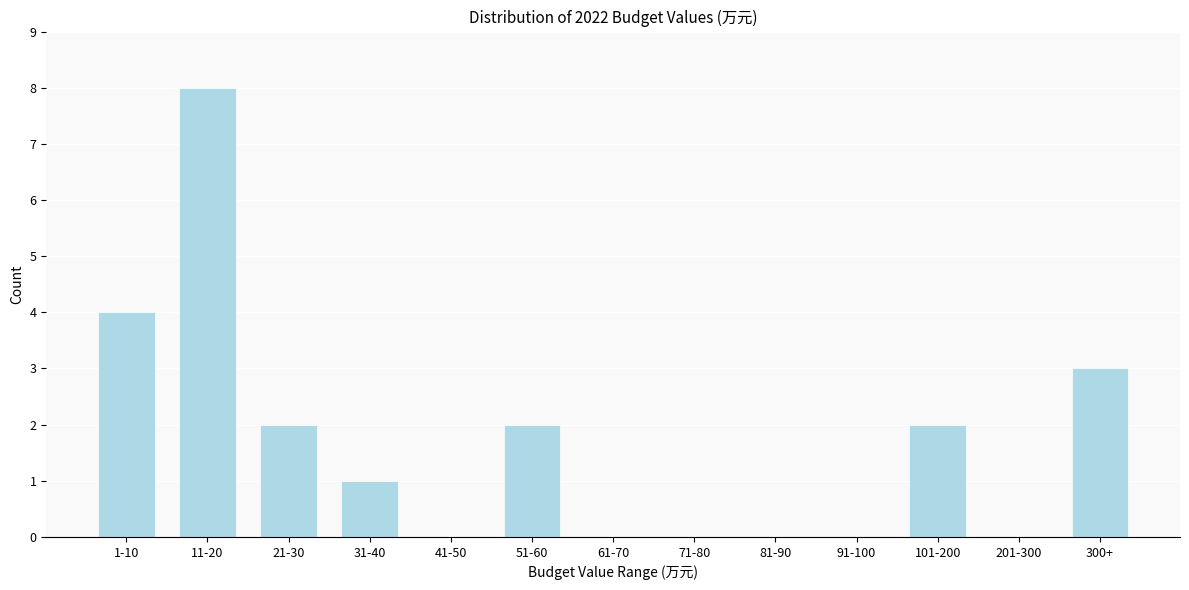

Reading left to right, extract all data points from this chart.

1-10=4	11-20=8	21-30=2	31-40=1	41-50=0	51-60=2	61-70=0	71-80=0	81-90=0	91-100=0	101-200=2	201-300=0	300+=3